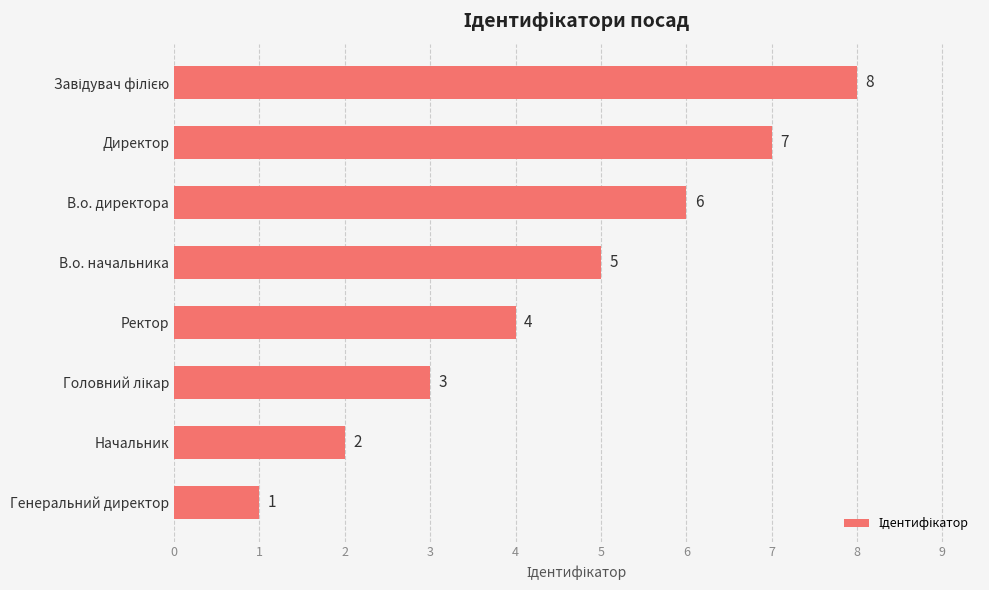

Which has a higher value, Начальник or Генеральний директор?

Начальник